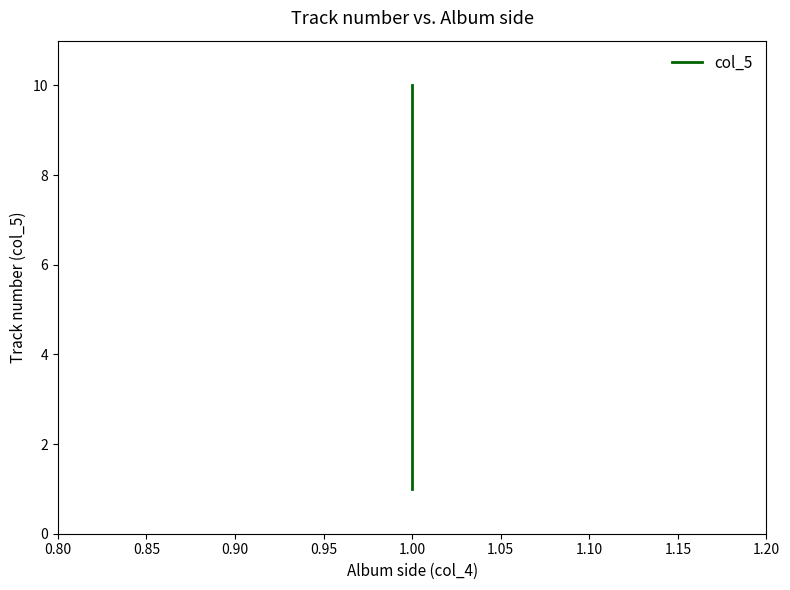

Where is the data nearest to the value 5?

1.00